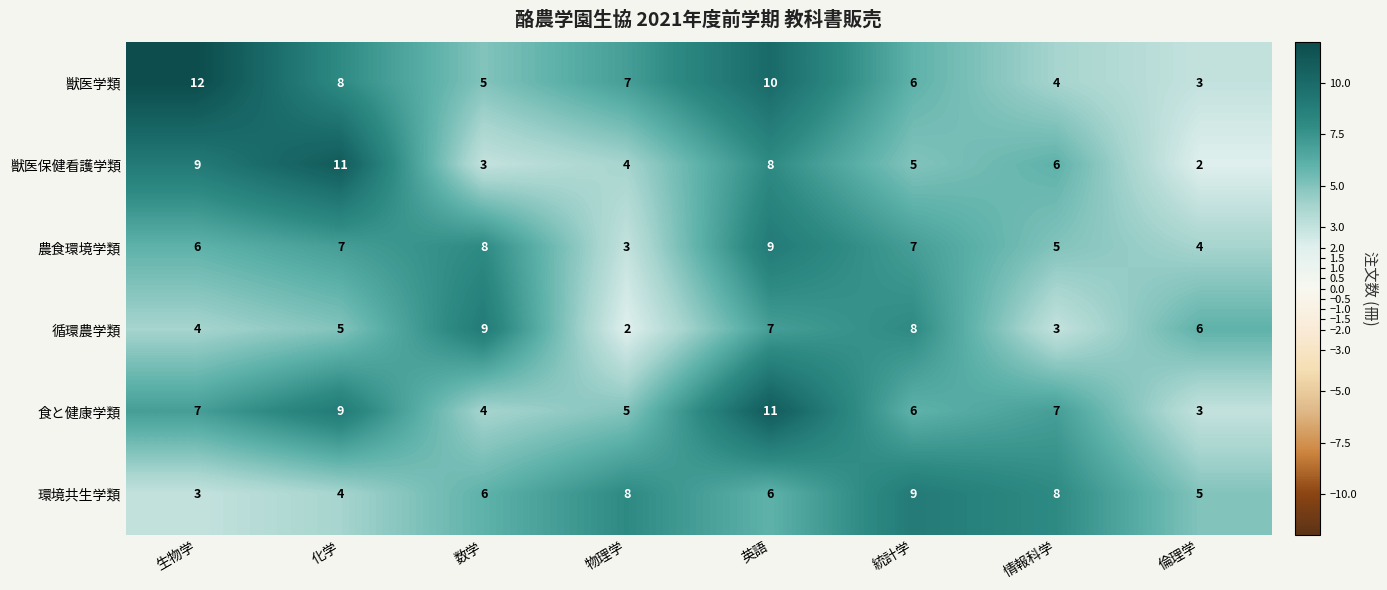

The value of 循環農学類 at 統計学 is 8. True or false?

True